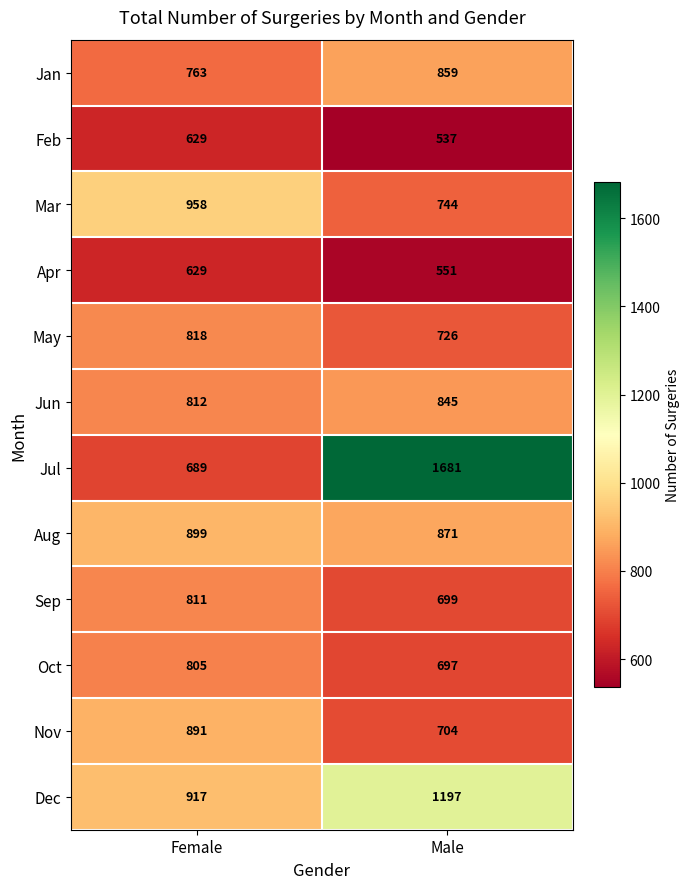

Reading left to right, list all the values displayed in this chart.

Jan: 763	859
Feb: 629	537
Mar: 958	744
Apr: 629	551
May: 818	726
Jun: 812	845
Jul: 689	1681
Aug: 899	871
Sep: 811	699
Oct: 805	697
Nov: 891	704
Dec: 917	1197